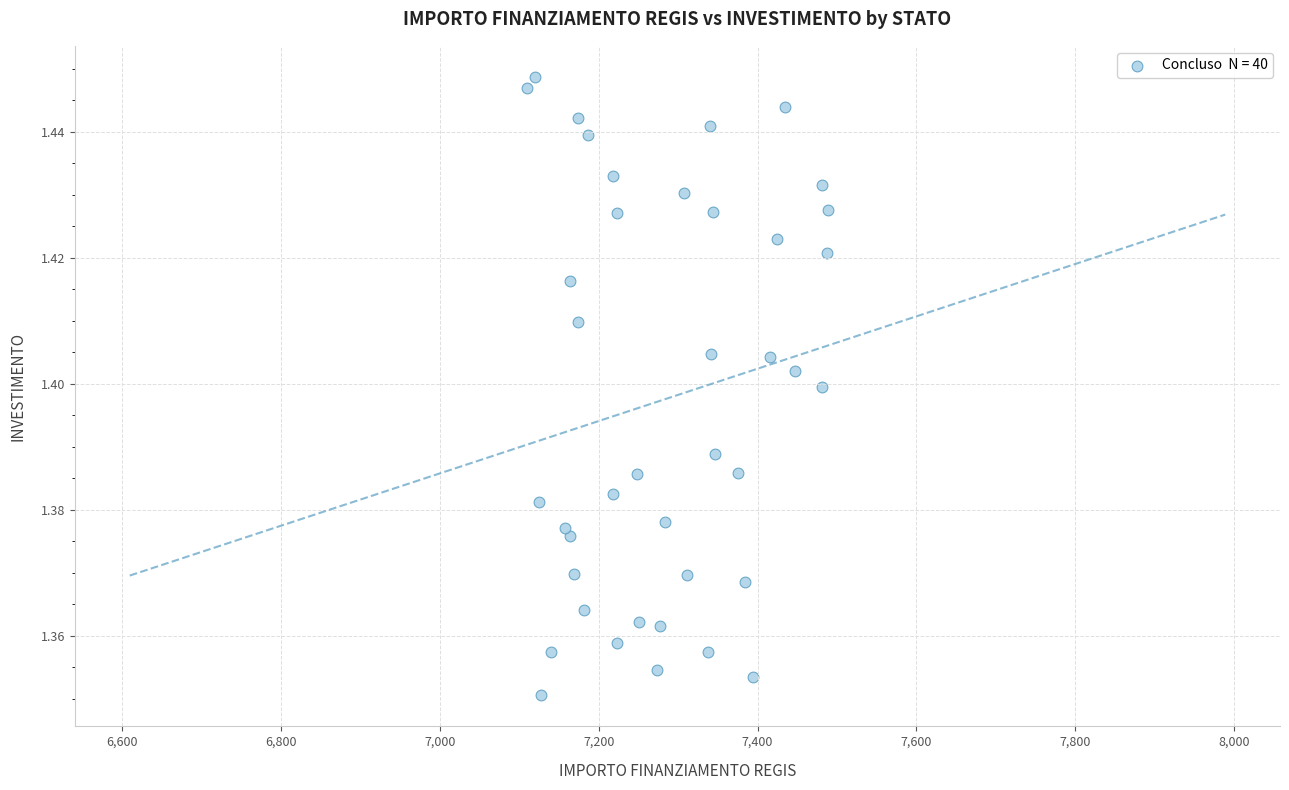

What is the range of X values (max minus min)?

379.7